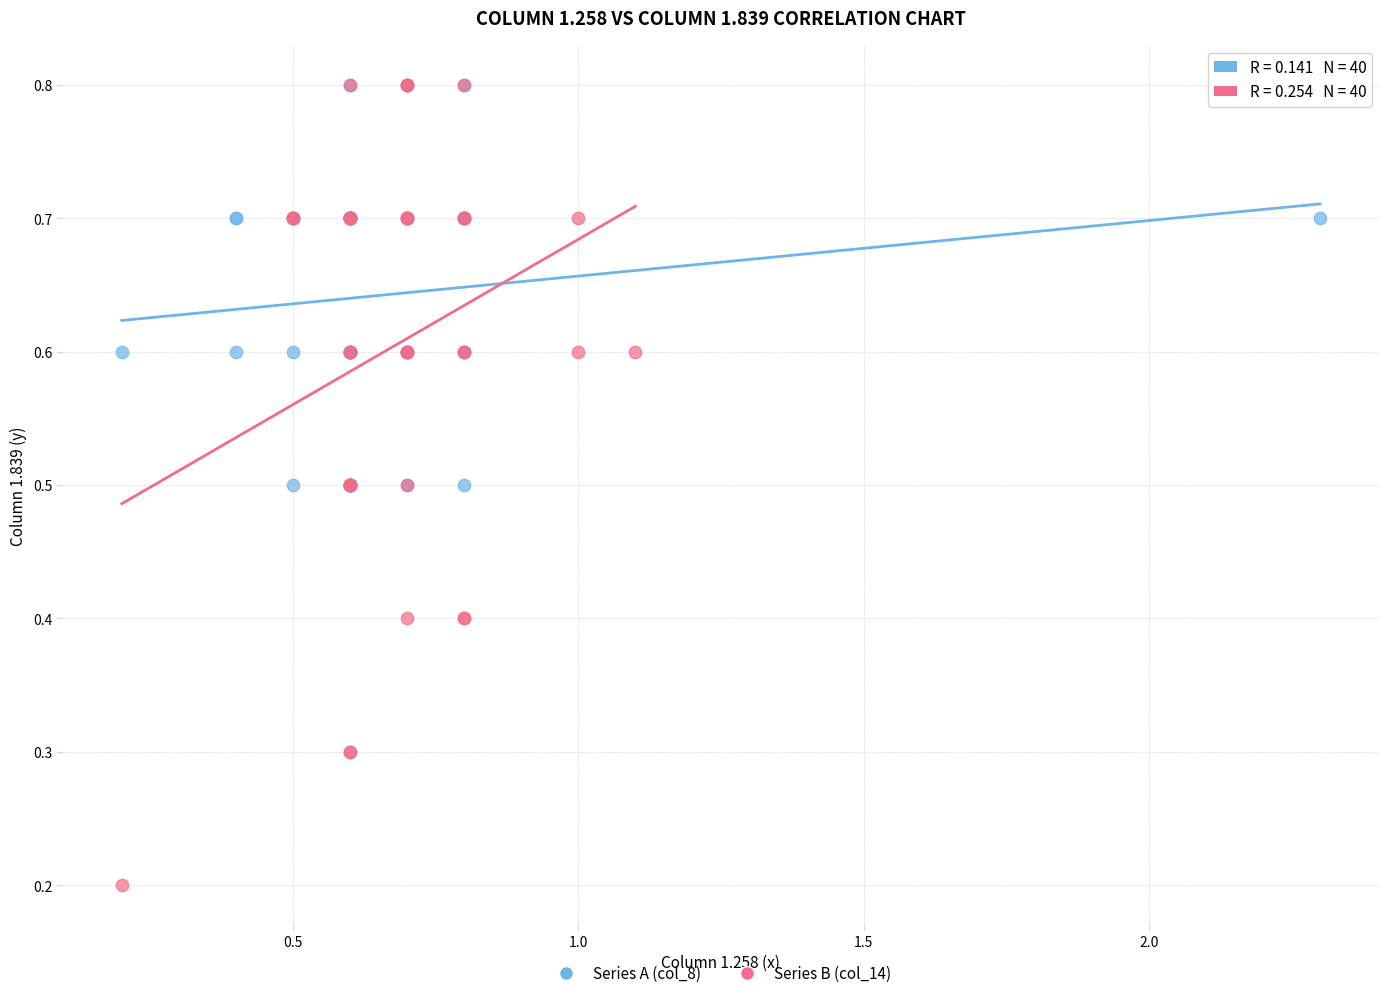

What are all the series names shown in the legend?

Series A (col_8), Series B (col_14)